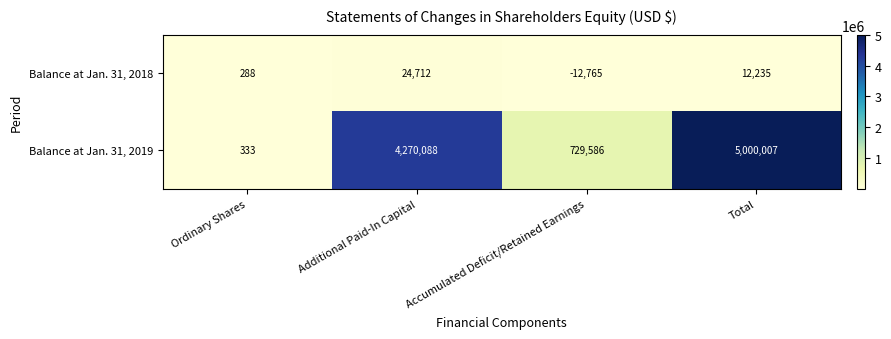

What is the greatest value displayed?

5000007